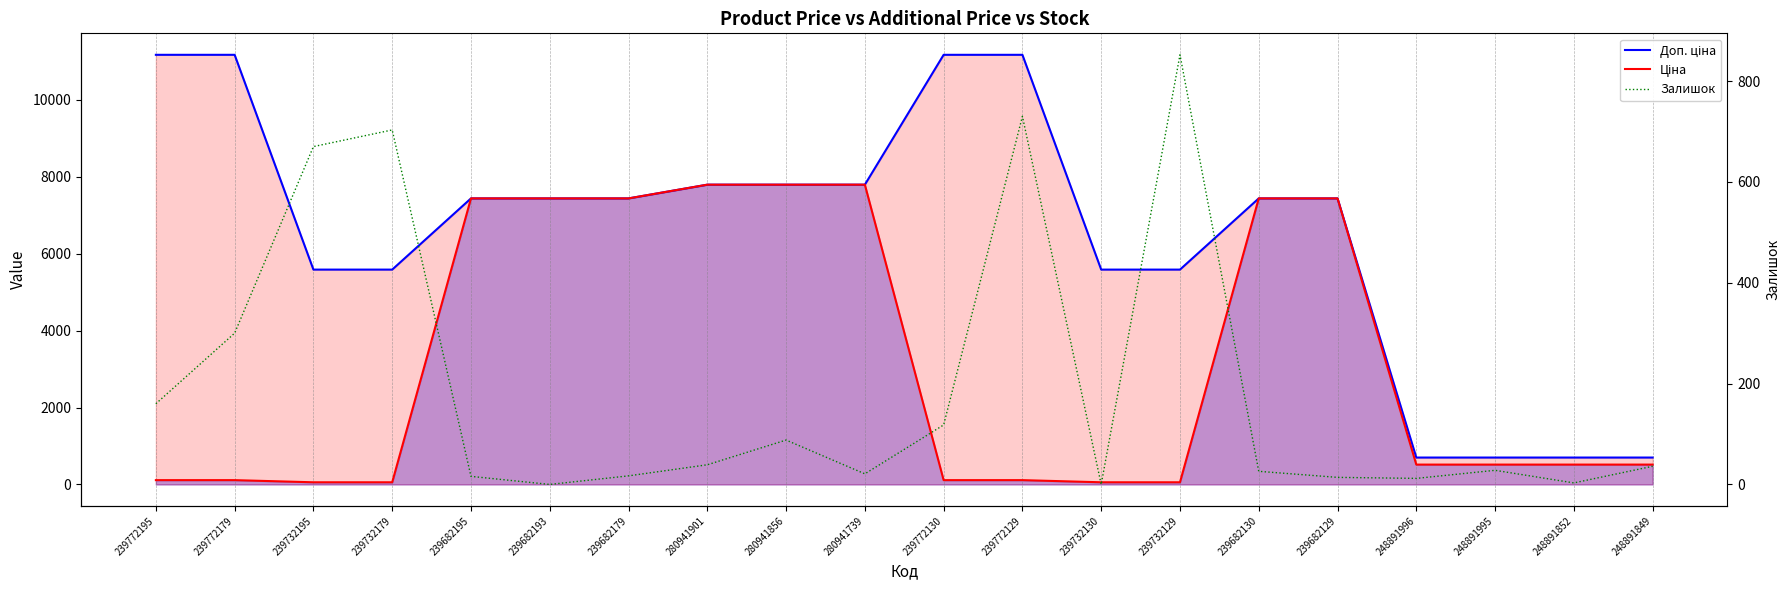

What are all the series names shown in the legend?

Доп. ціна, Ціна, Залишок